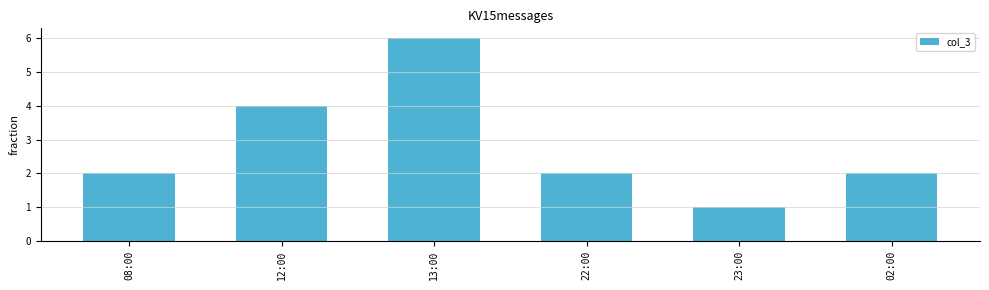

How many distinct data groups are displayed?

1